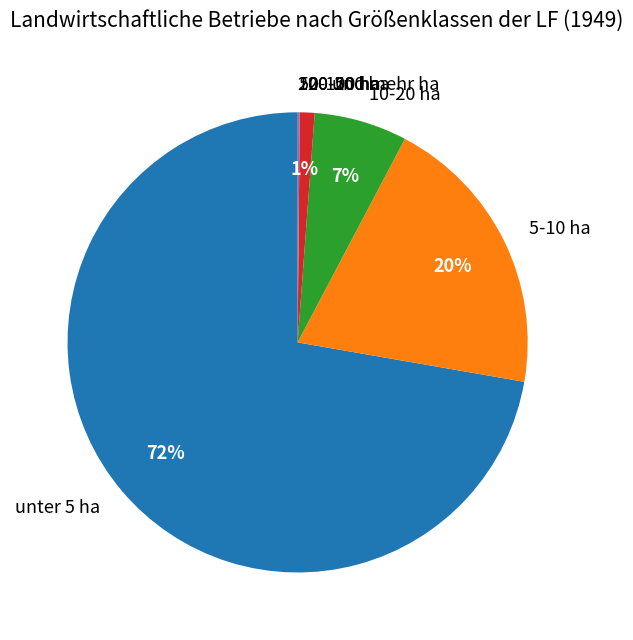

True or false: 5-10 ha accounts for 34% of the total.

False